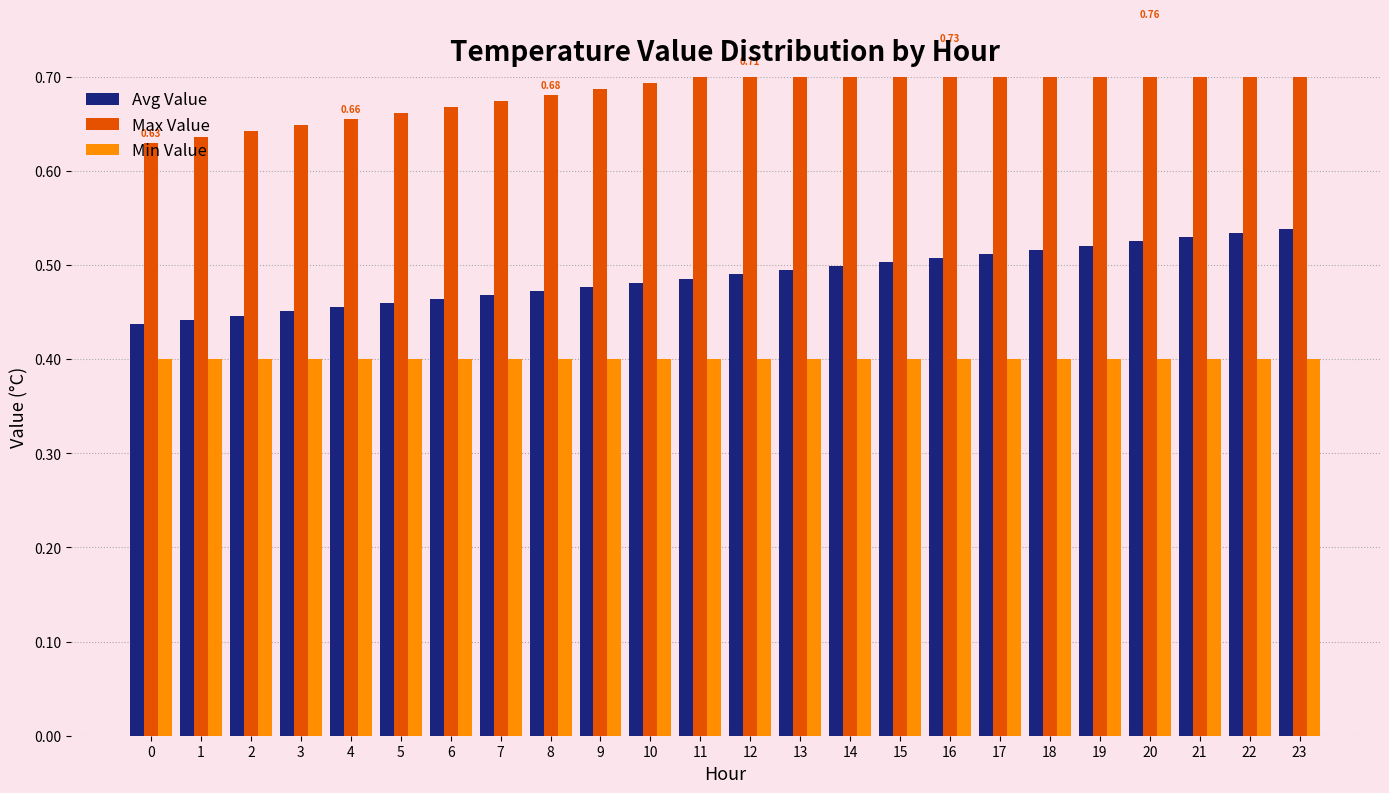

Which series changed the most between 3 and 6?

Max Value